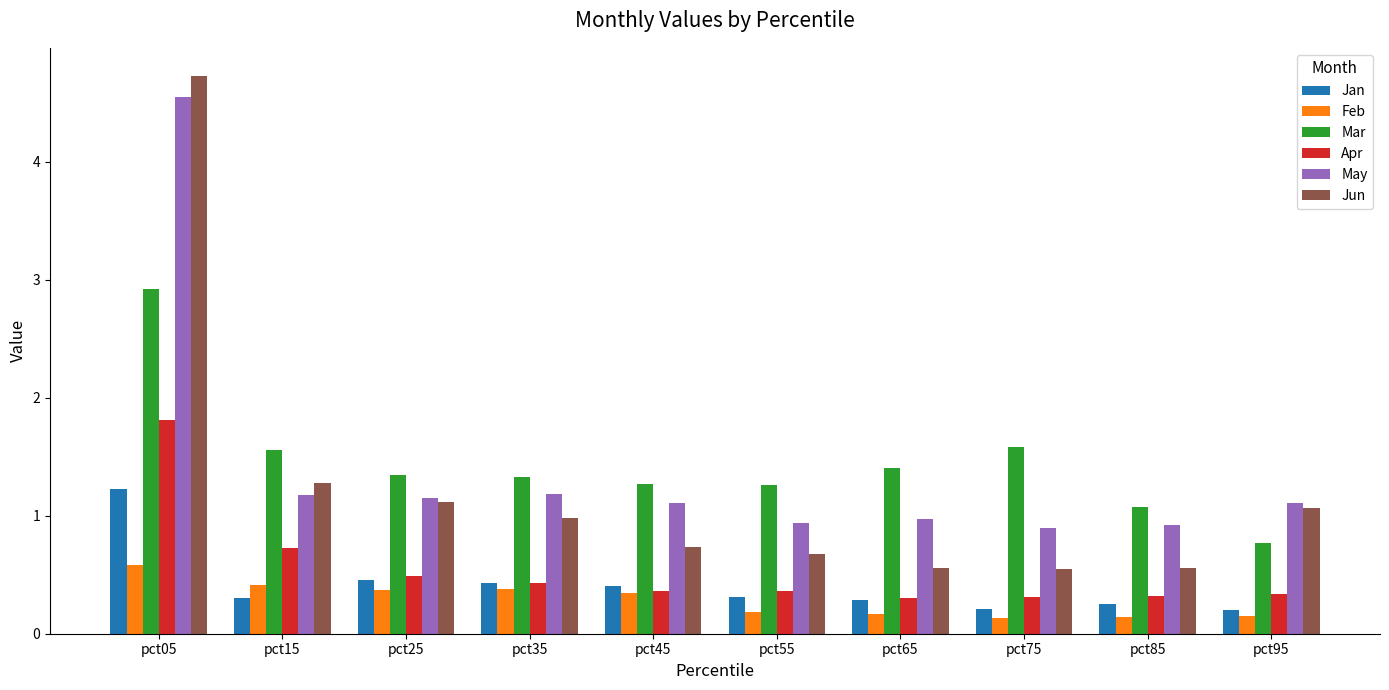

How many values in the Mar series are below 1?

1